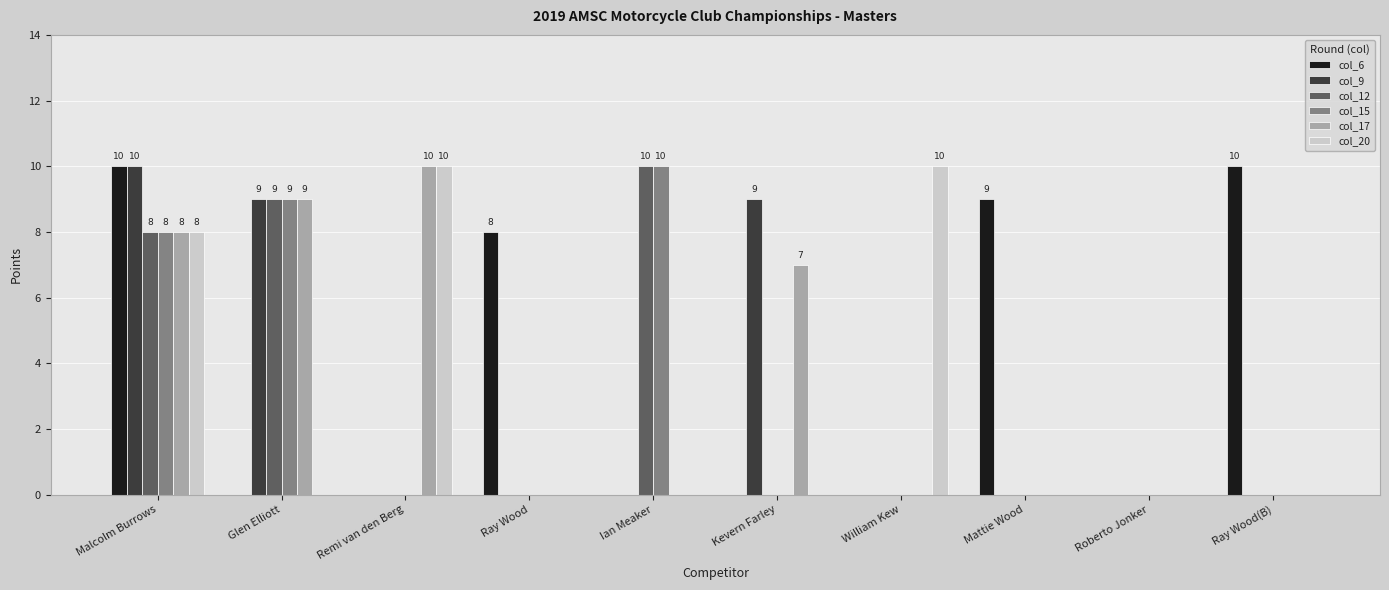

What are all the series names shown in the legend?

col_6, col_9, col_12, col_15, col_17, col_20